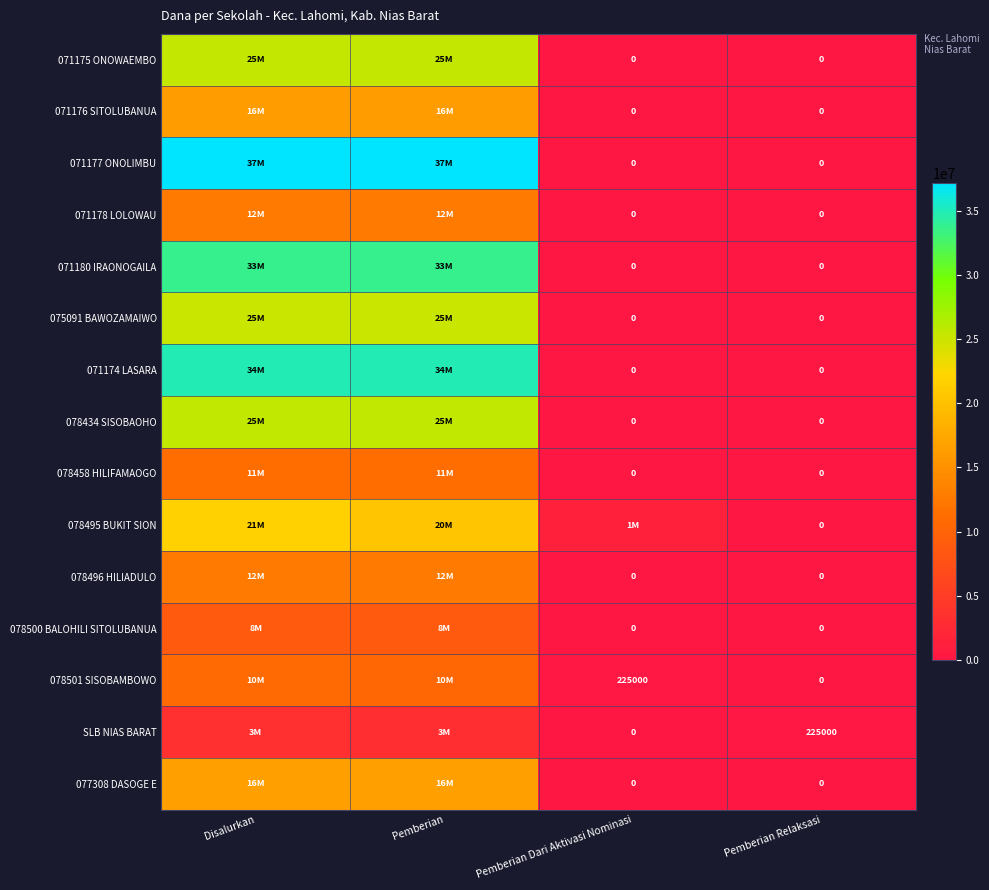

What is the total value across all series at Pemberian Relaksasi?

225000